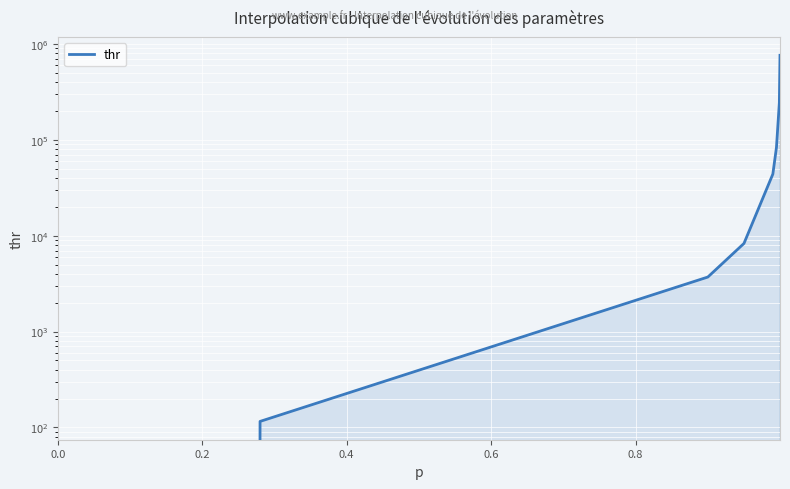

True or false: the data has more than 1 interior local peaks.

False